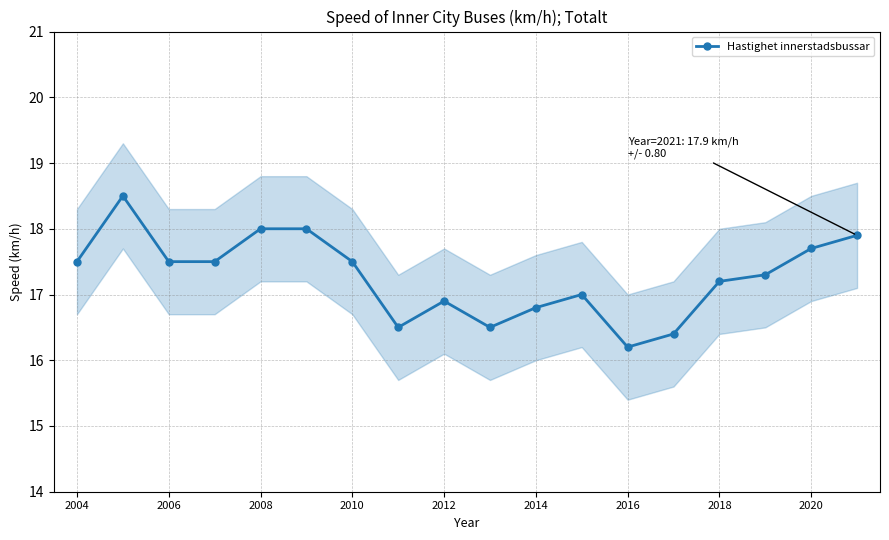

What is the value of the 13th point from the left?

16.2